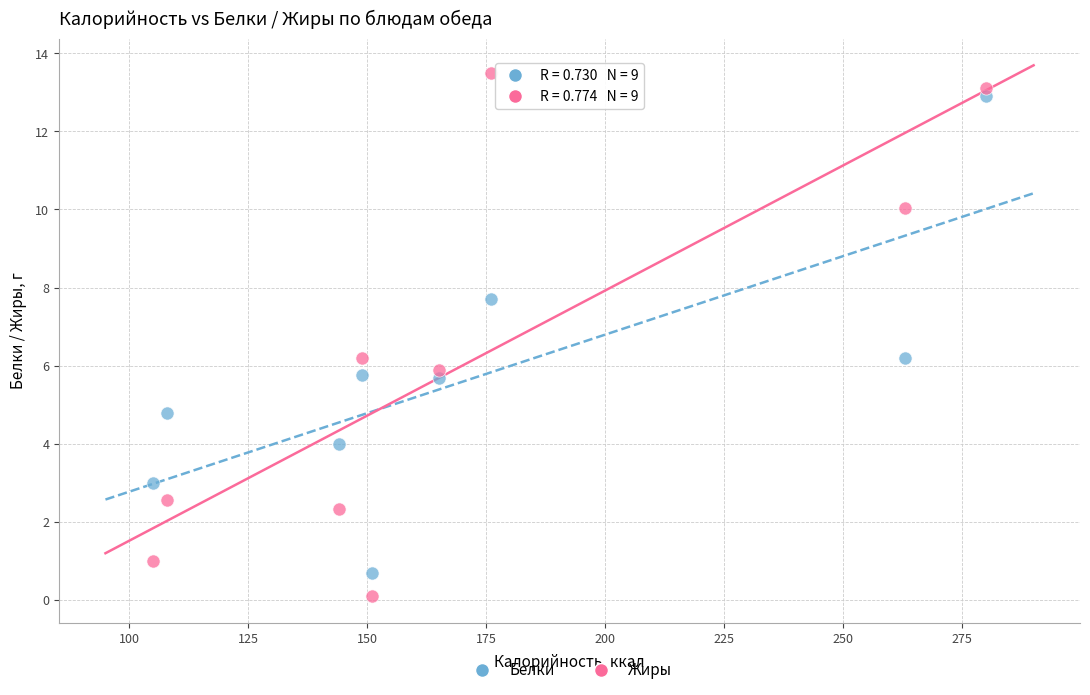

Which series reaches the minimum Y coordinate?

Жиры